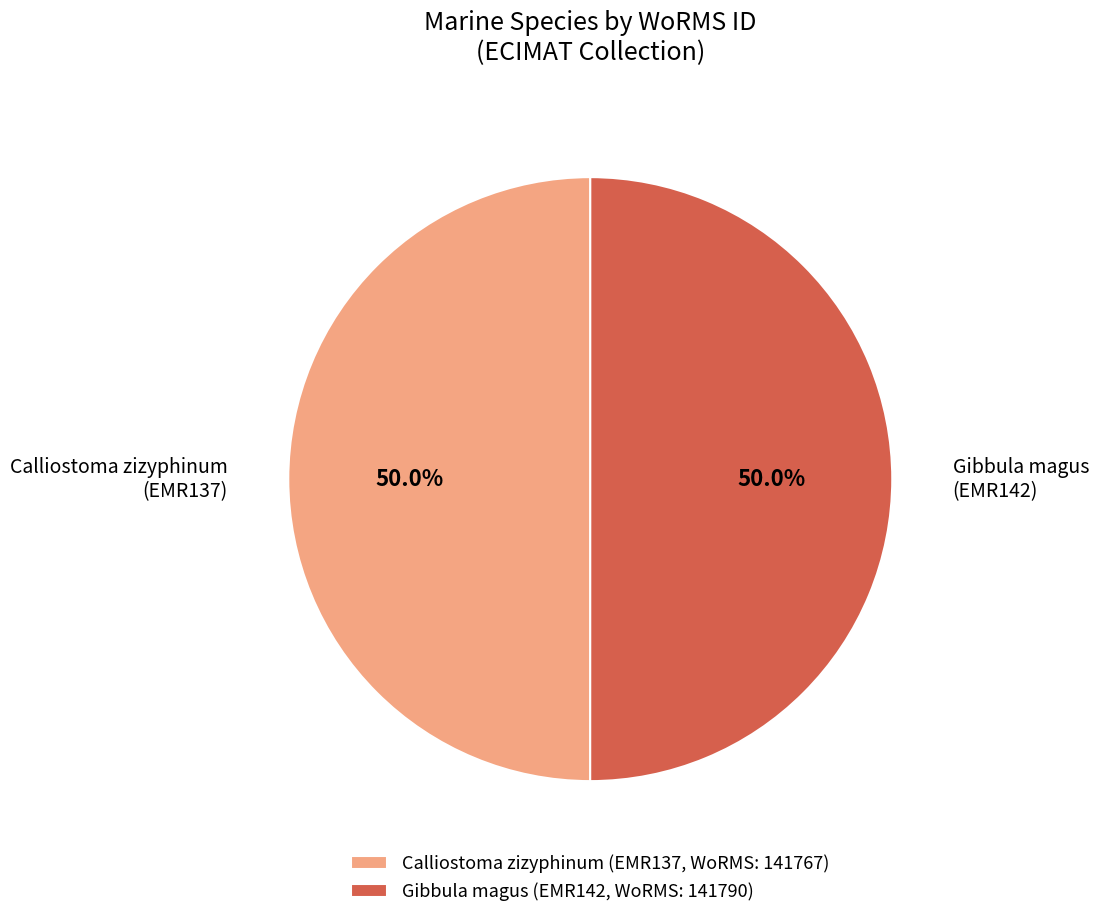

Approximately how many times larger is the value at Gibbula magus (EMR142, WoRMS: 141790) compared to Calliostoma zizyphinum (EMR137, WoRMS: 141767)?

1.0